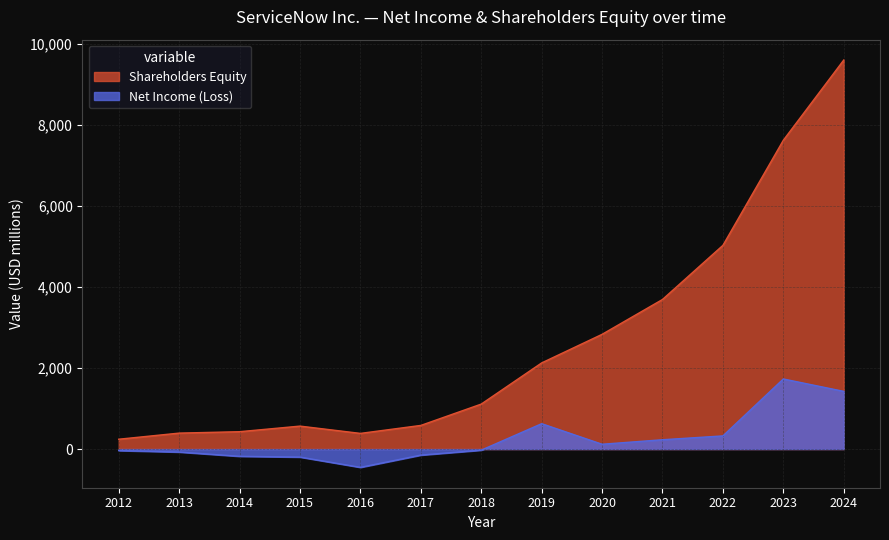

What is the spread (max minus min) of values at 2021?

3465